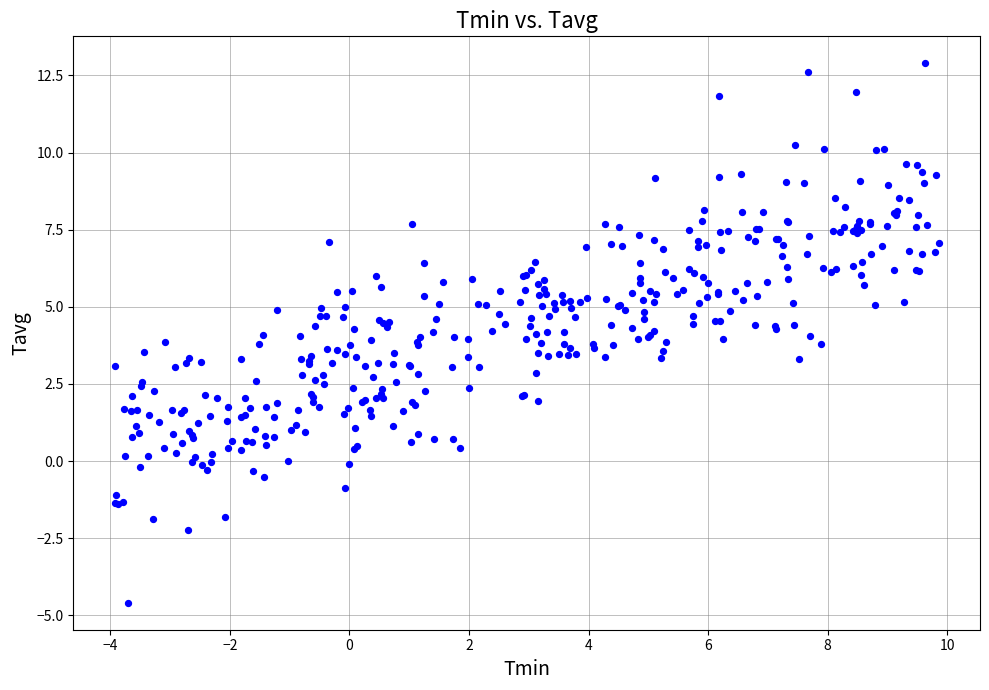

What is the range of X values (max minus min)?

13.8